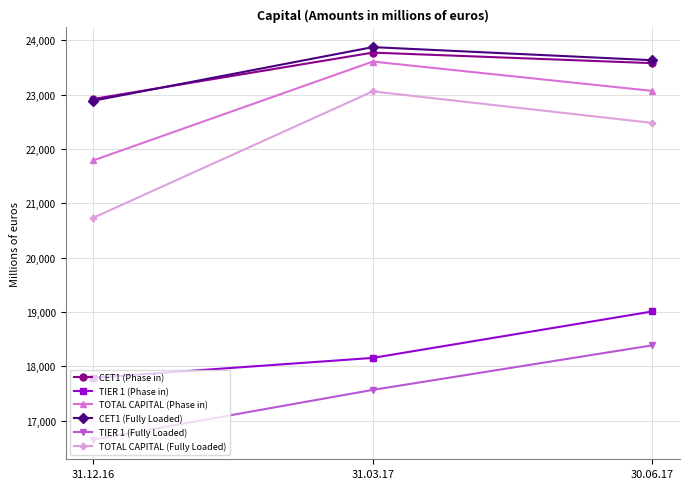

At which label does CET1 (Phase in) first exceed 23582?

31.03.17